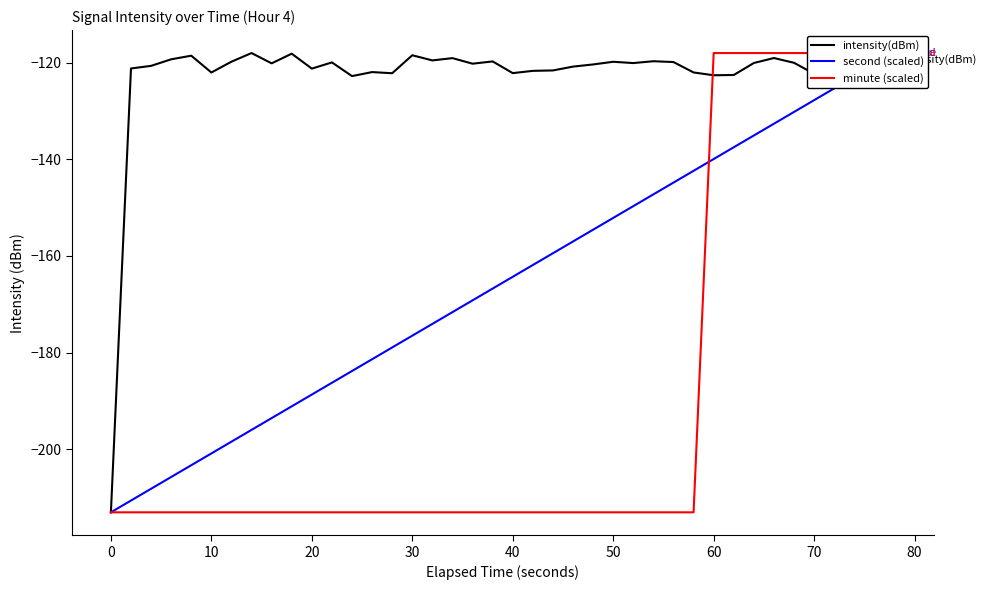

Reading left to right, extract all data points from this chart.

intensity(dBm): -213.1	-121.2	-120.7	-119.3	-118.6	-122.0	-119.8	-118.0	-120.1	-118.1	-121.2	-119.9	-122.8	-121.9	-122.2	-118.5	-119.5	-119.1	-120.2	-119.7	-122.2	-121.7	-121.6	-120.8	-120.4	-119.8	-120.1	-119.7	-119.9	-122.0	-122.6	-122.5	-120.1	-119.0	-120.0	-122.3	-119.1	-122.0	-121.8	-119.4
second (scaled): -213.1	-210.6	-208.2	-205.8	-203.3	-200.9	-198.4	-196.0	-193.6	-191.1	-188.7	-186.3	-183.8	-181.4	-178.9	-176.5	-174.1	-171.6	-169.2	-166.8	-164.3	-161.9	-159.4	-157.0	-154.6	-152.1	-149.7	-147.3	-144.8	-142.4	-139.9	-137.5	-135.1	-132.6	-130.2	-127.8	-125.3	-122.9	-120.4	-118.0
minute (scaled): -213.1	-213.1	-213.1	-213.1	-213.1	-213.1	-213.1	-213.1	-213.1	-213.1	-213.1	-213.1	-213.1	-213.1	-213.1	-213.1	-213.1	-213.1	-213.1	-213.1	-213.1	-213.1	-213.1	-213.1	-213.1	-213.1	-213.1	-213.1	-213.1	-213.1	-118.0	-118.0	-118.0	-118.0	-118.0	-118.0	-118.0	-118.0	-118.0	-118.0